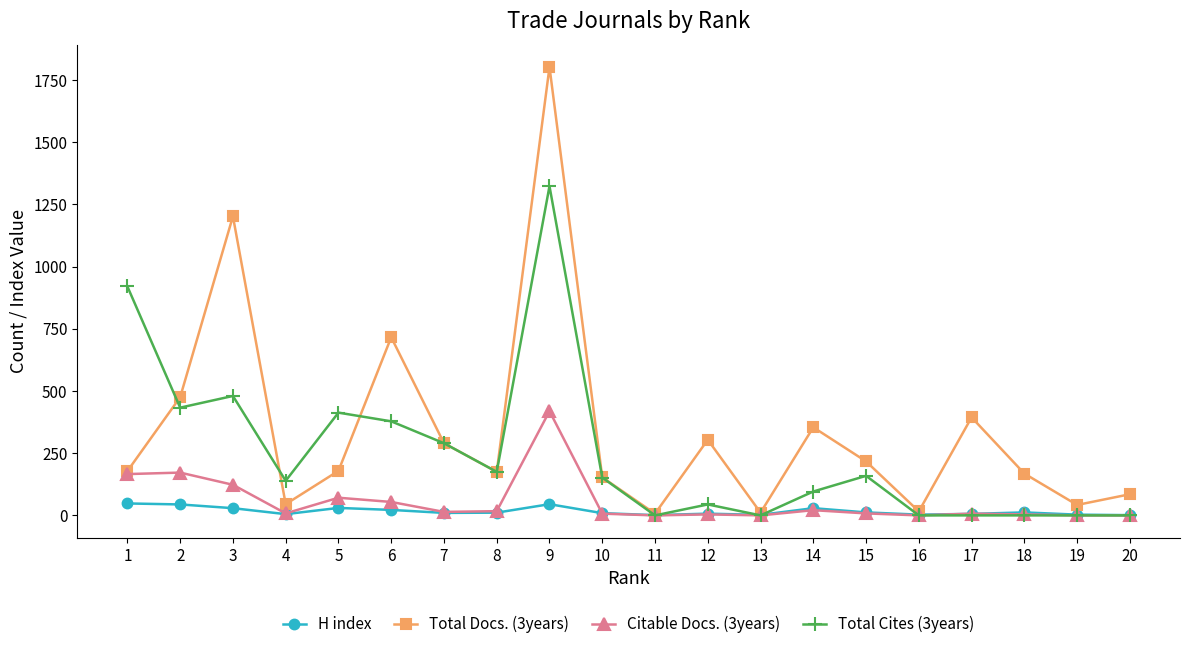

True or false: Total Docs. (3years) has more than 2 interior local peaks.

True